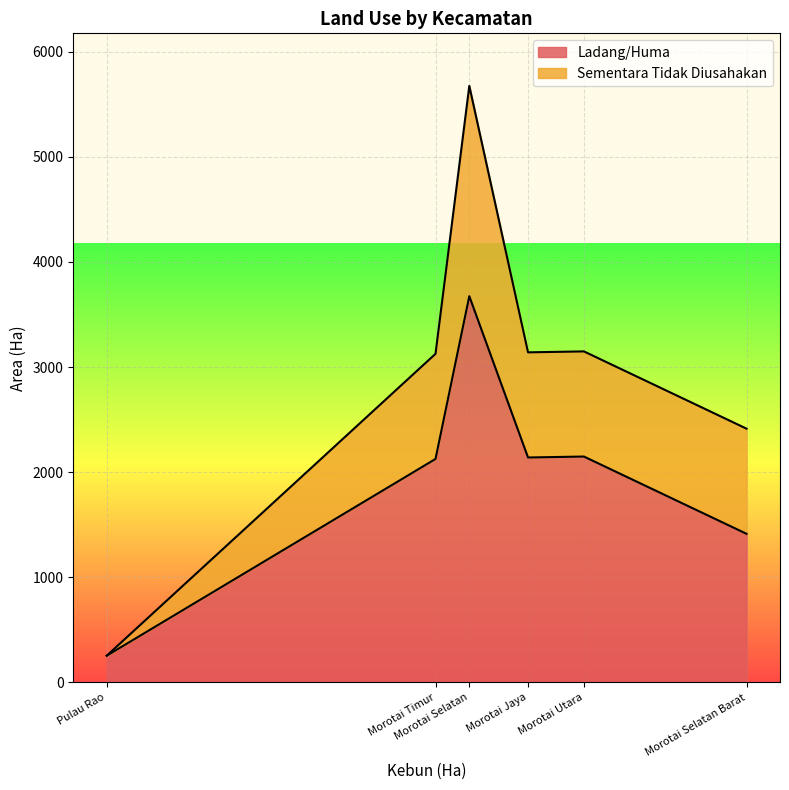

Is the value of Sementara Tidak Diusahakan at Morotai Utara greater than the value of Ladang/Huma at Pulau Rao?

Yes